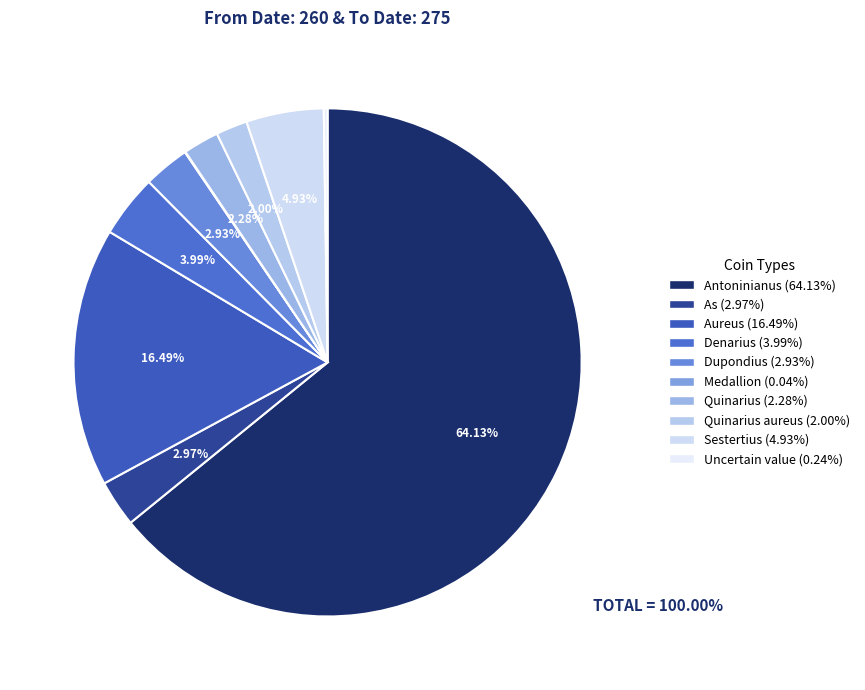

To the nearest percent, what is the average slice percentage?

10%